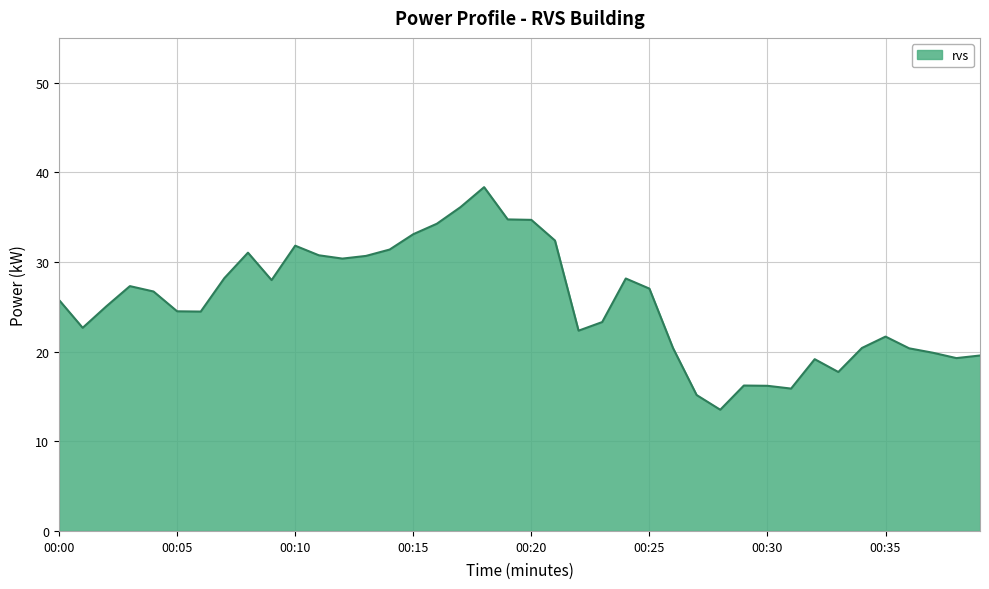

What is the smallest value displayed?

13.5